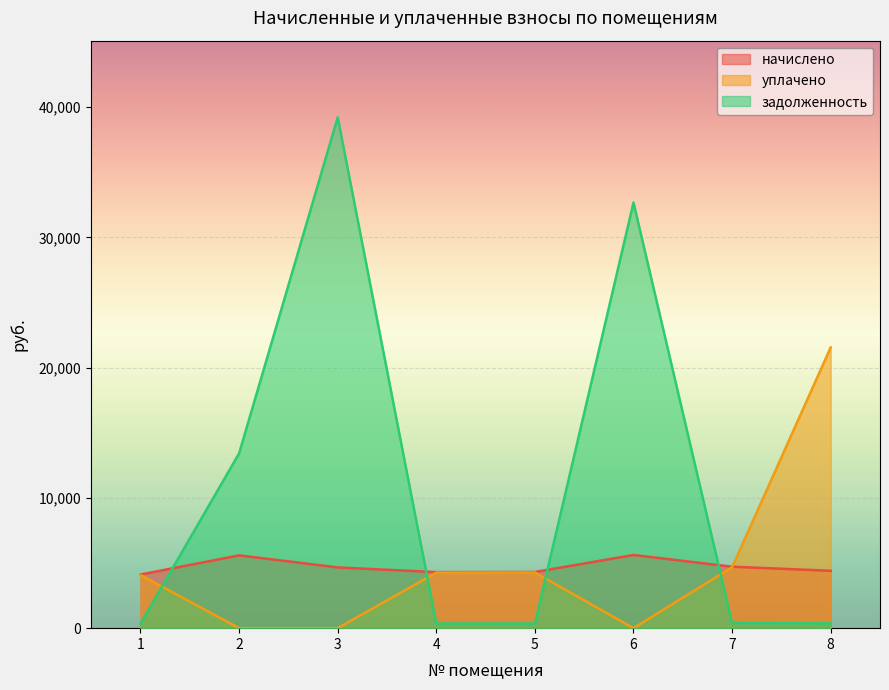

The value of уплачено at 4 is 2277.7. True or false?

False